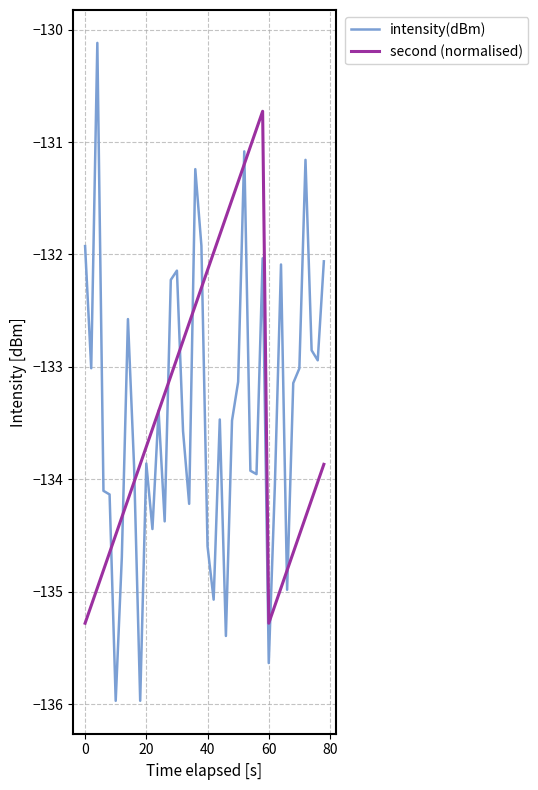

What is the smallest value displayed?

-136.0